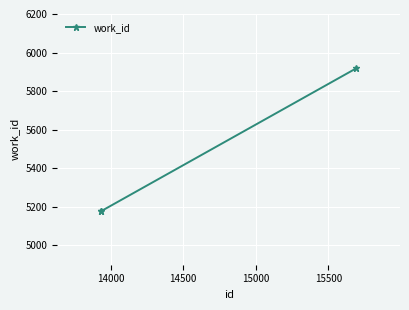

What is the minimum value shown in the chart?

5178